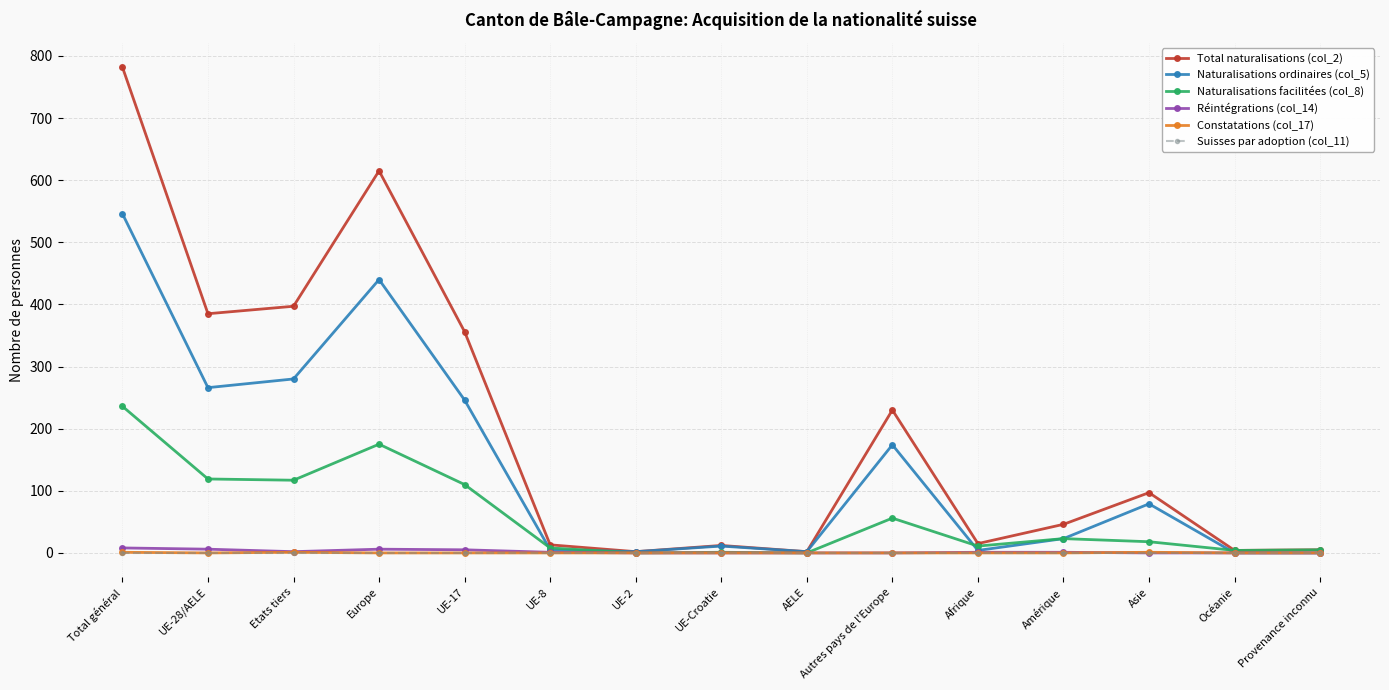

What is the value of the Constatations (col_17) point at the 13th from the left?

1